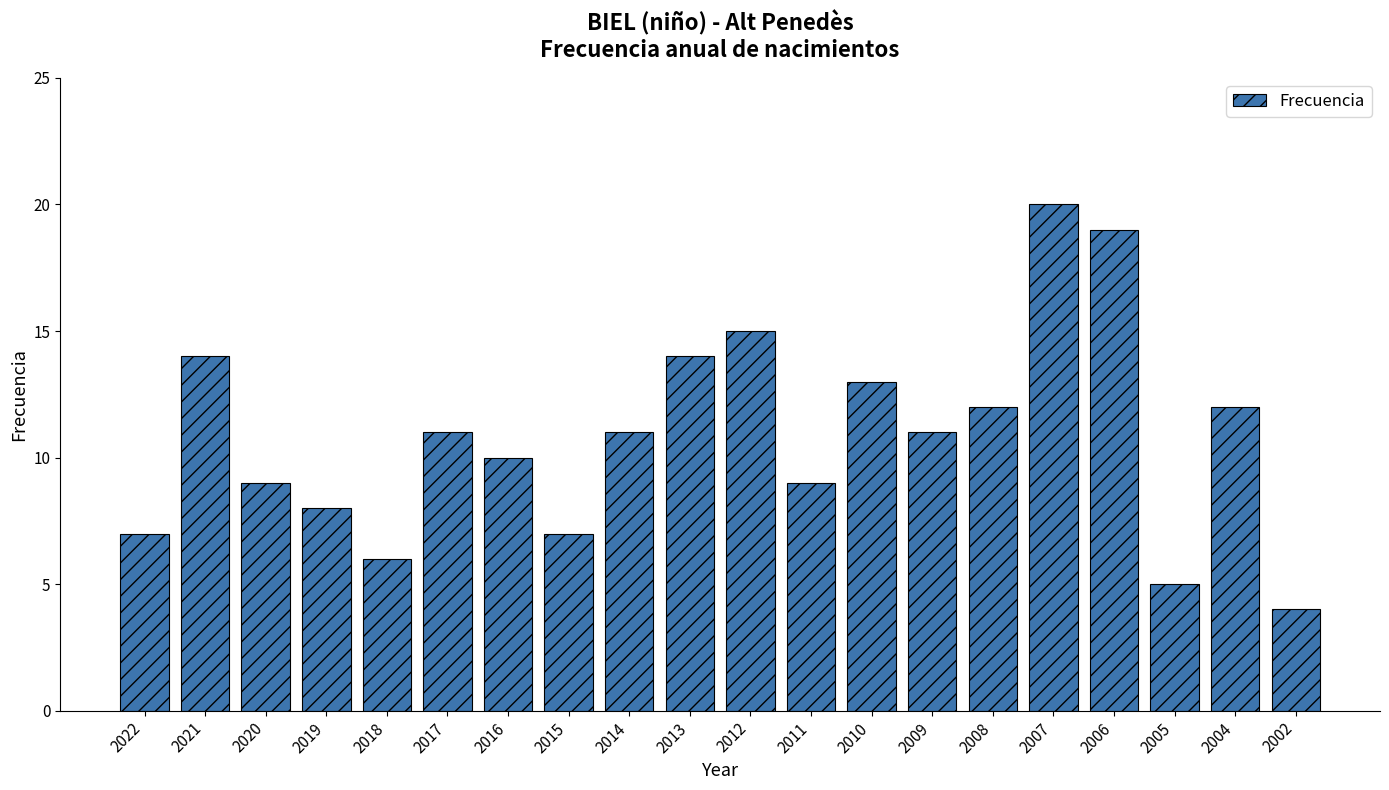

Are the bars horizontal?

No